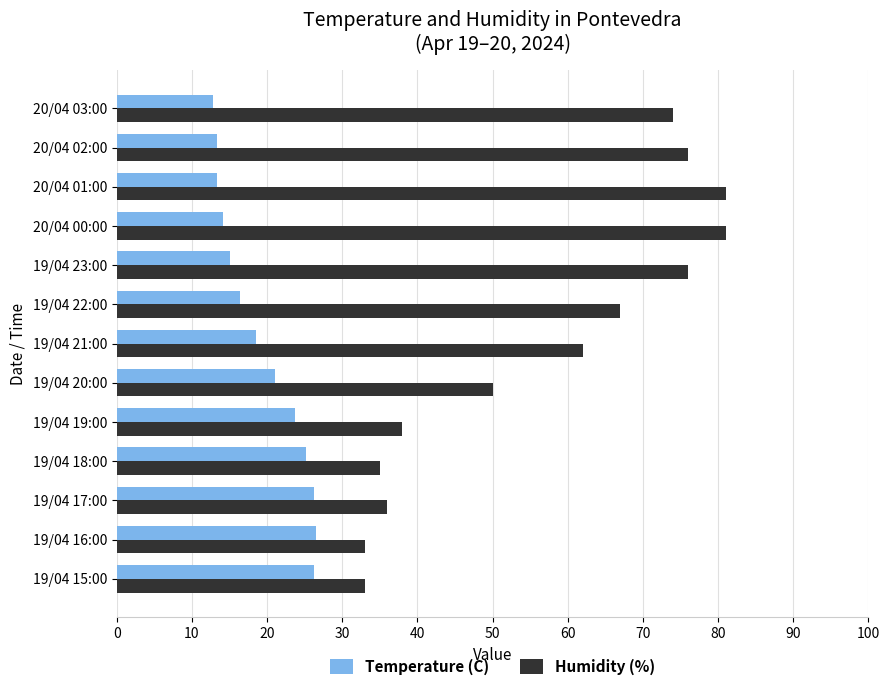

Is it true that Humidity (%) equals 15.1 at 20/04 03:00?

False